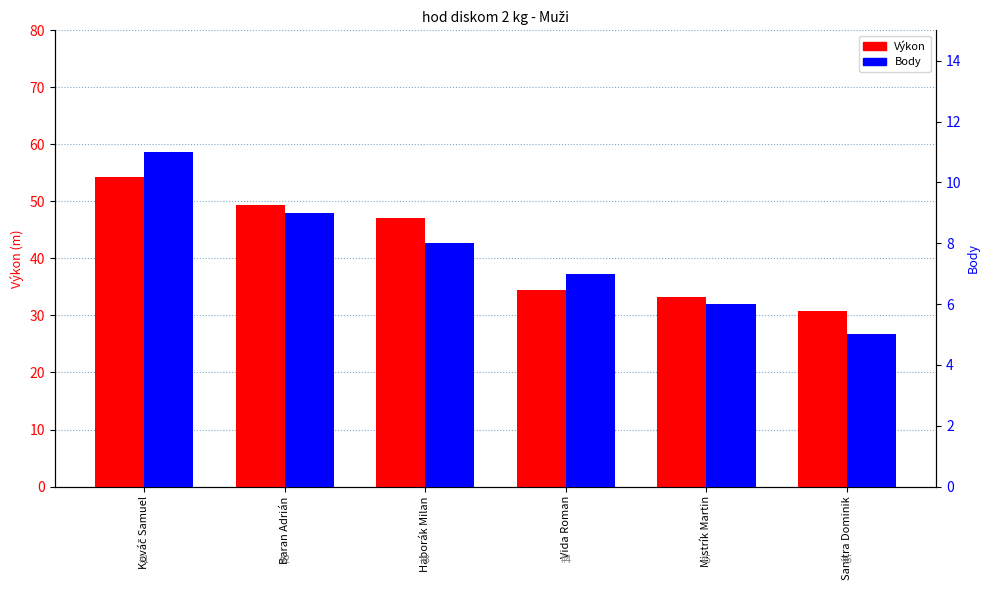

What position from the left is Vida Roman?

4